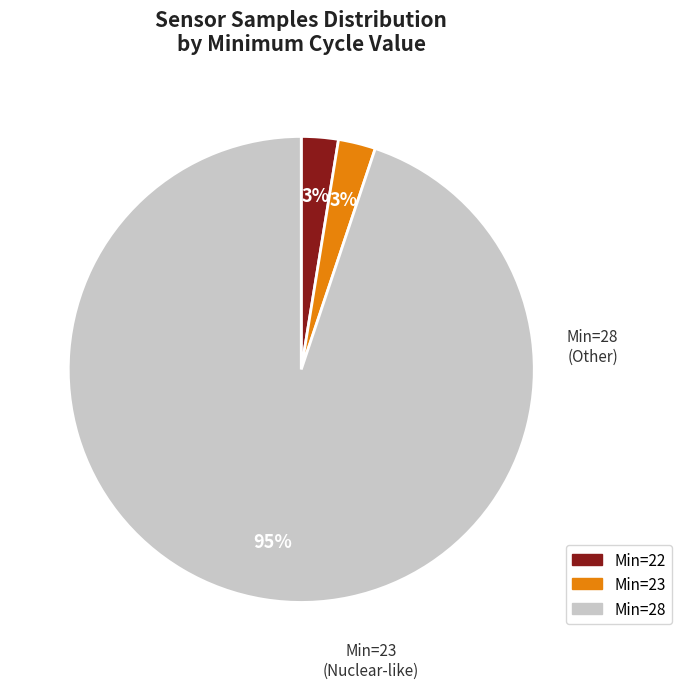

To the nearest percent, what is the average slice percentage?

33%